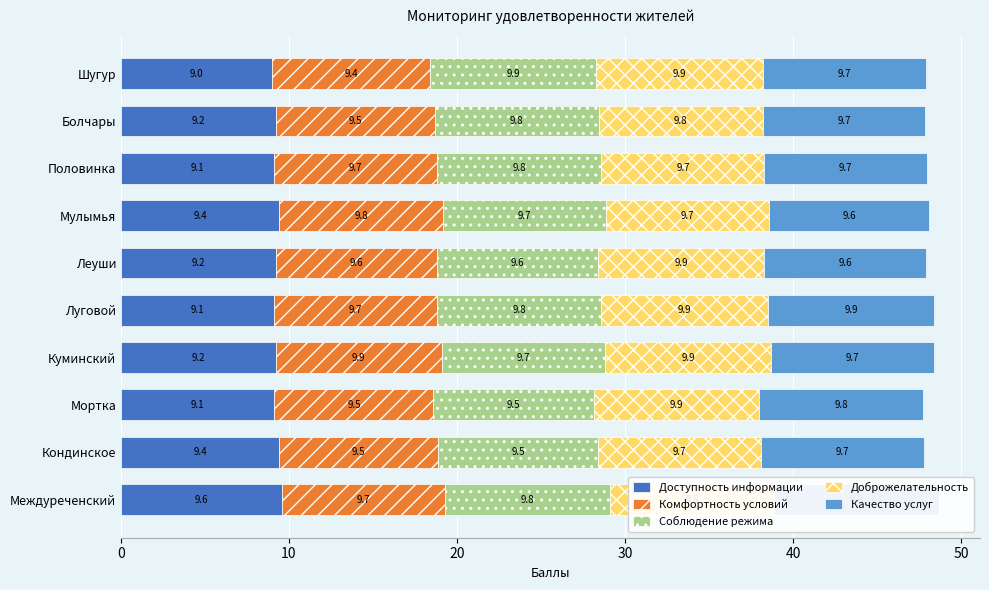

Which category has the highest value in the Доступность информации series?

Междуреченский